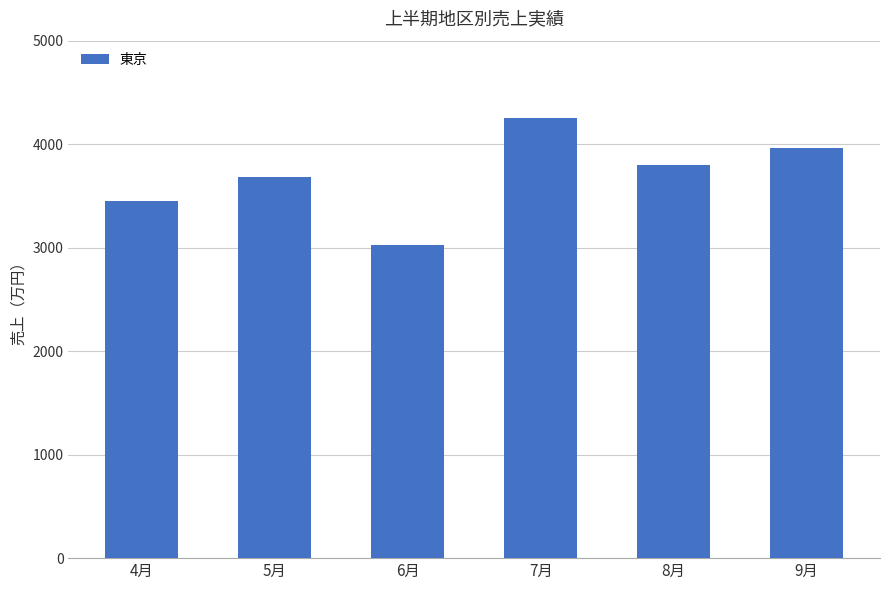

What is the greatest value displayed?

4250